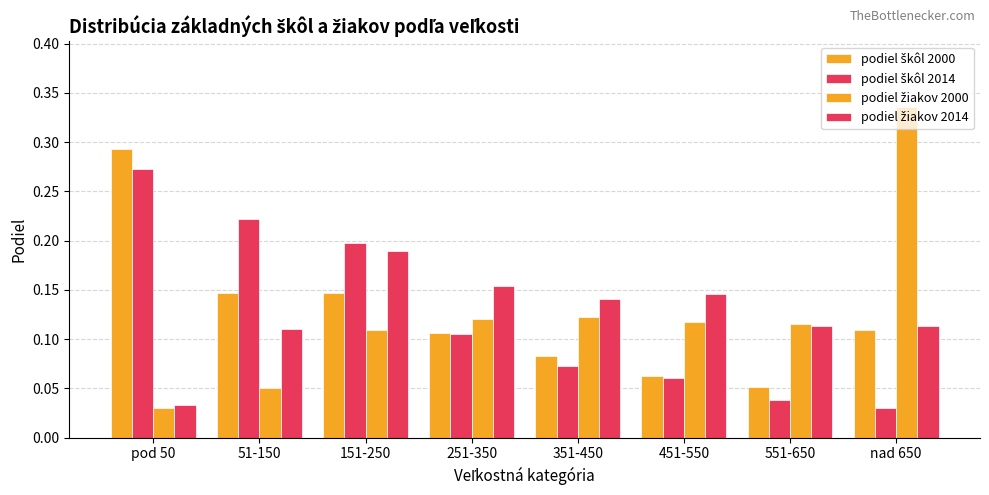

Reading left to right, list all the values displayed in this chart.

podiel škôl 2000: 0.3	0.1	0.1	0.1	0.1	0.1	0.1	0.1
podiel škôl 2014: 0.3	0.2	0.2	0.1	0.1	0.1	0.0	0.0
podiel žiakov 2000: 0.0	0.1	0.1	0.1	0.1	0.1	0.1	0.3
podiel žiakov 2014: 0.0	0.1	0.2	0.2	0.1	0.1	0.1	0.1